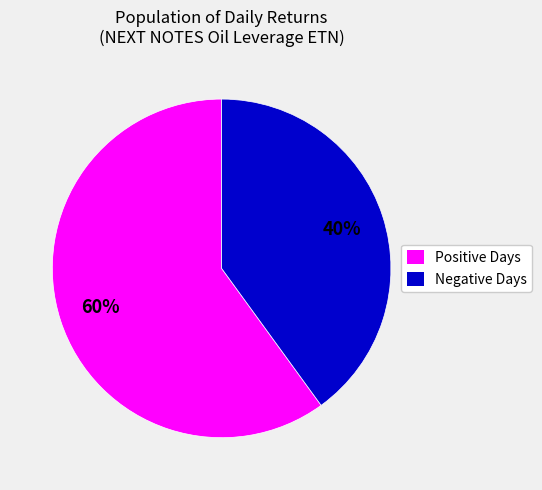

To the nearest percent, what is the difference between the largest and smallest slice percentages?

20%